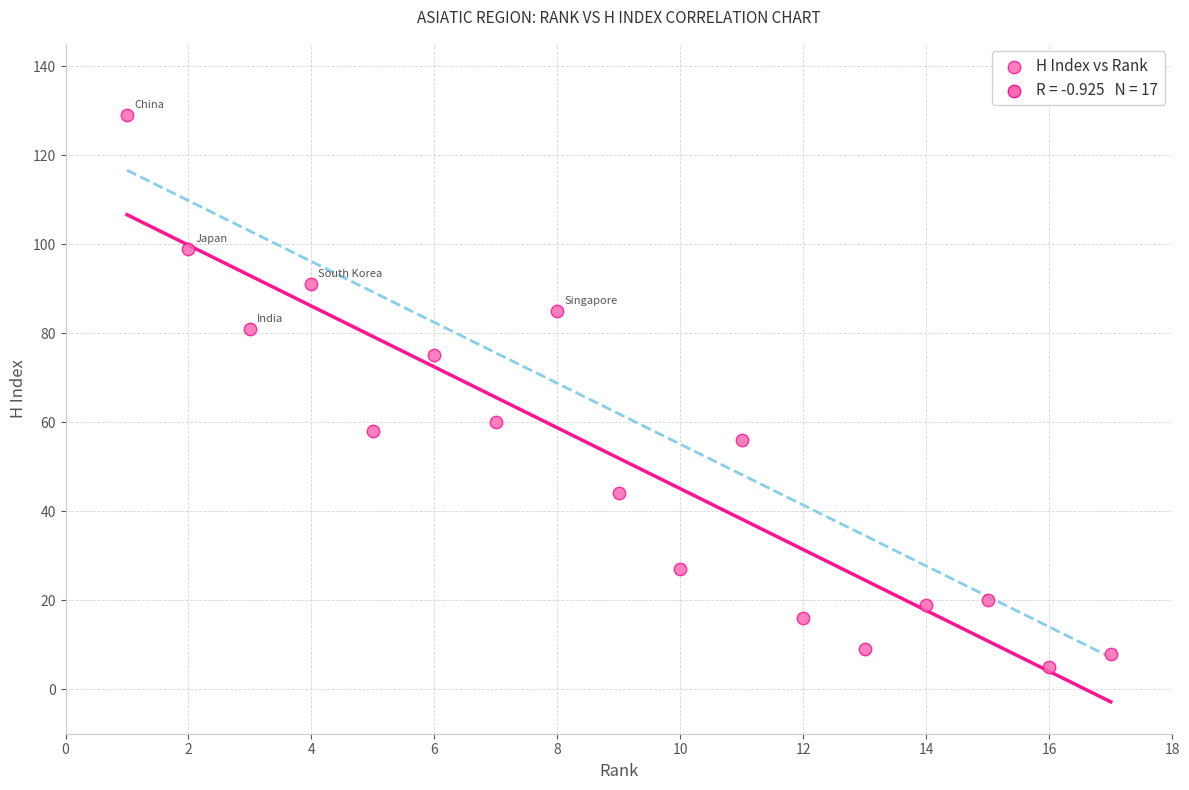

What is the range of Y values (max minus min)?

124